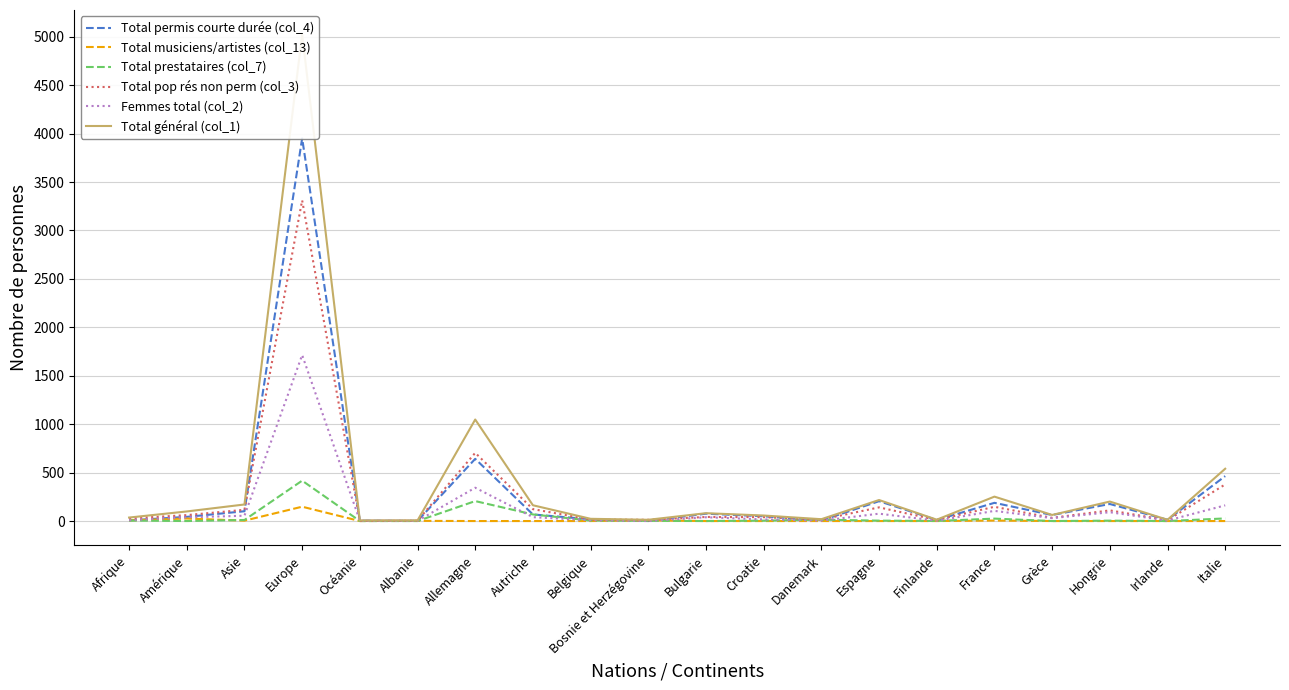

The value of Total musiciens/artistes (col_13) at Allemagne is 56. True or false?

False